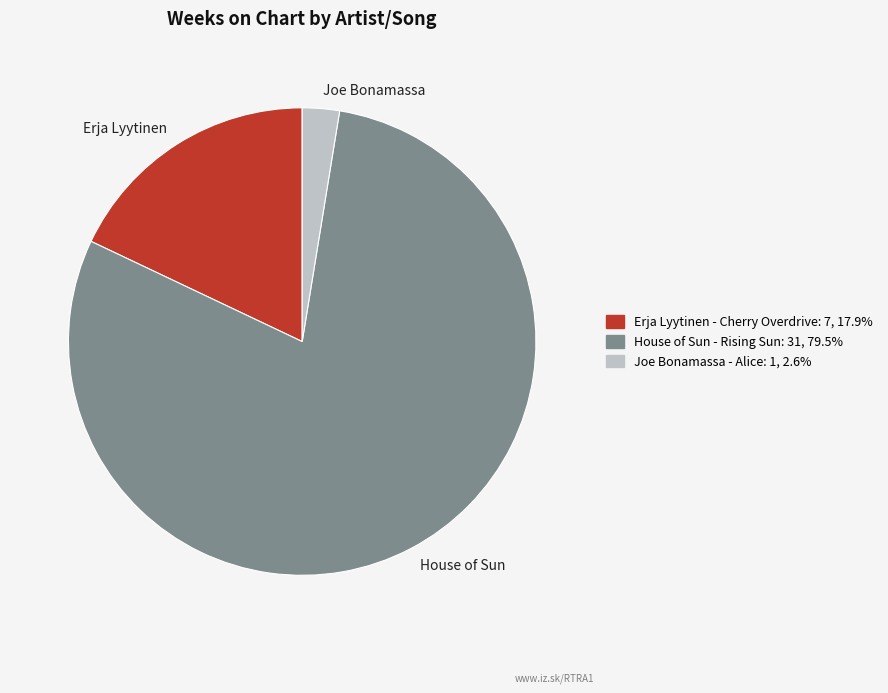

Combined, do Erja Lyytinen and House of Sun account for over 50%?

Yes